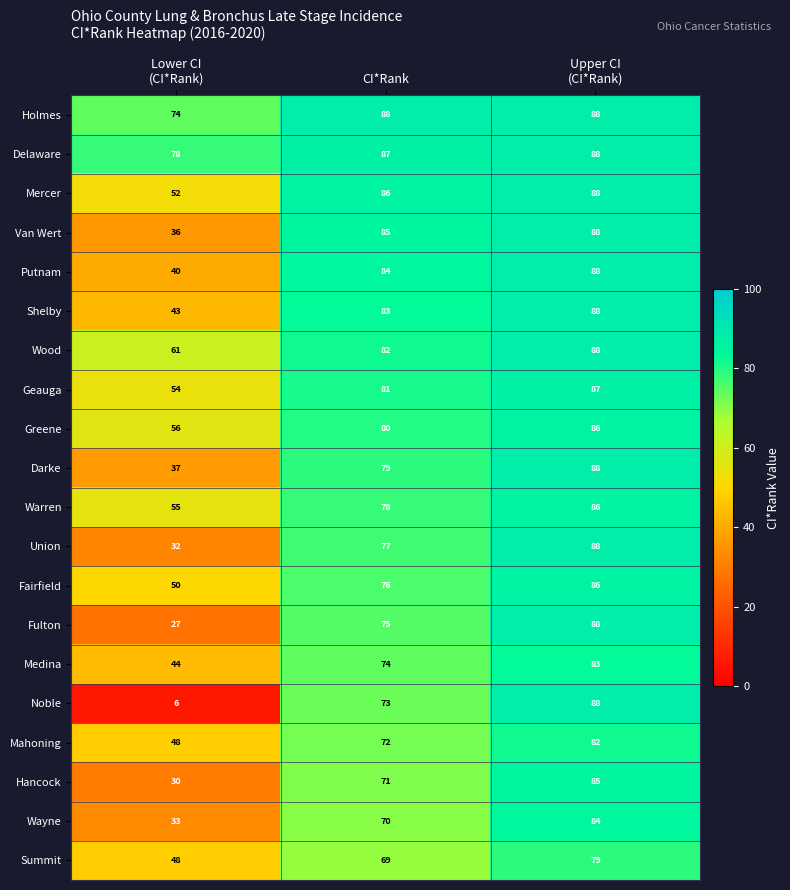

At which label is Geauga closest to 70?

CI*Rank